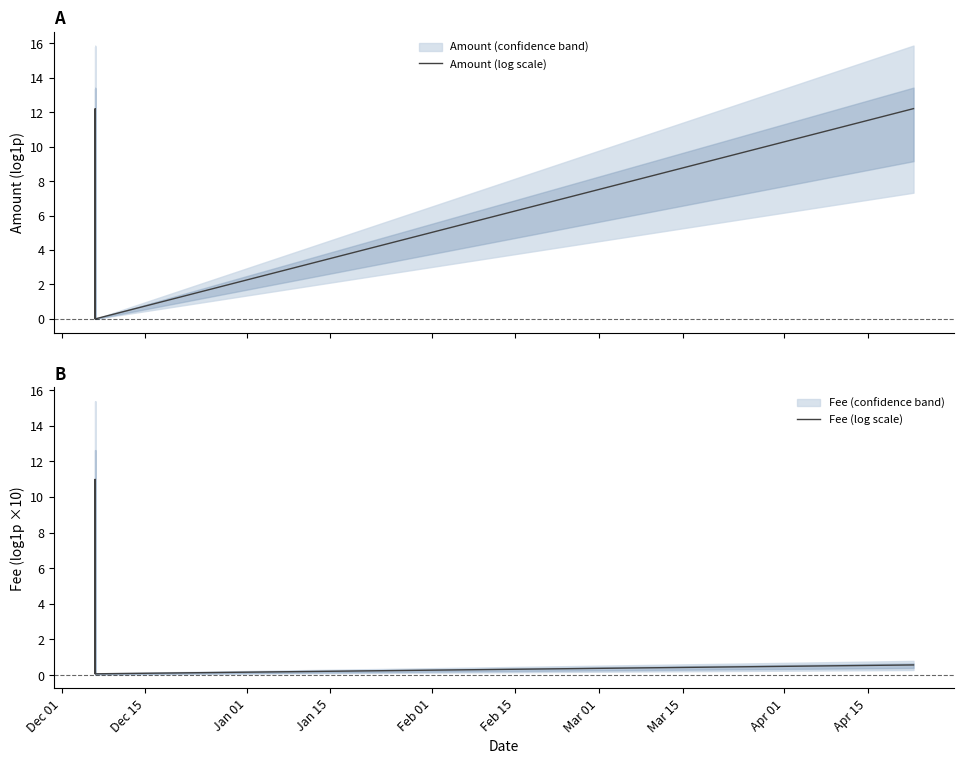

What is the value of the Fee (log scale) point at the 1st from the left?

0.4